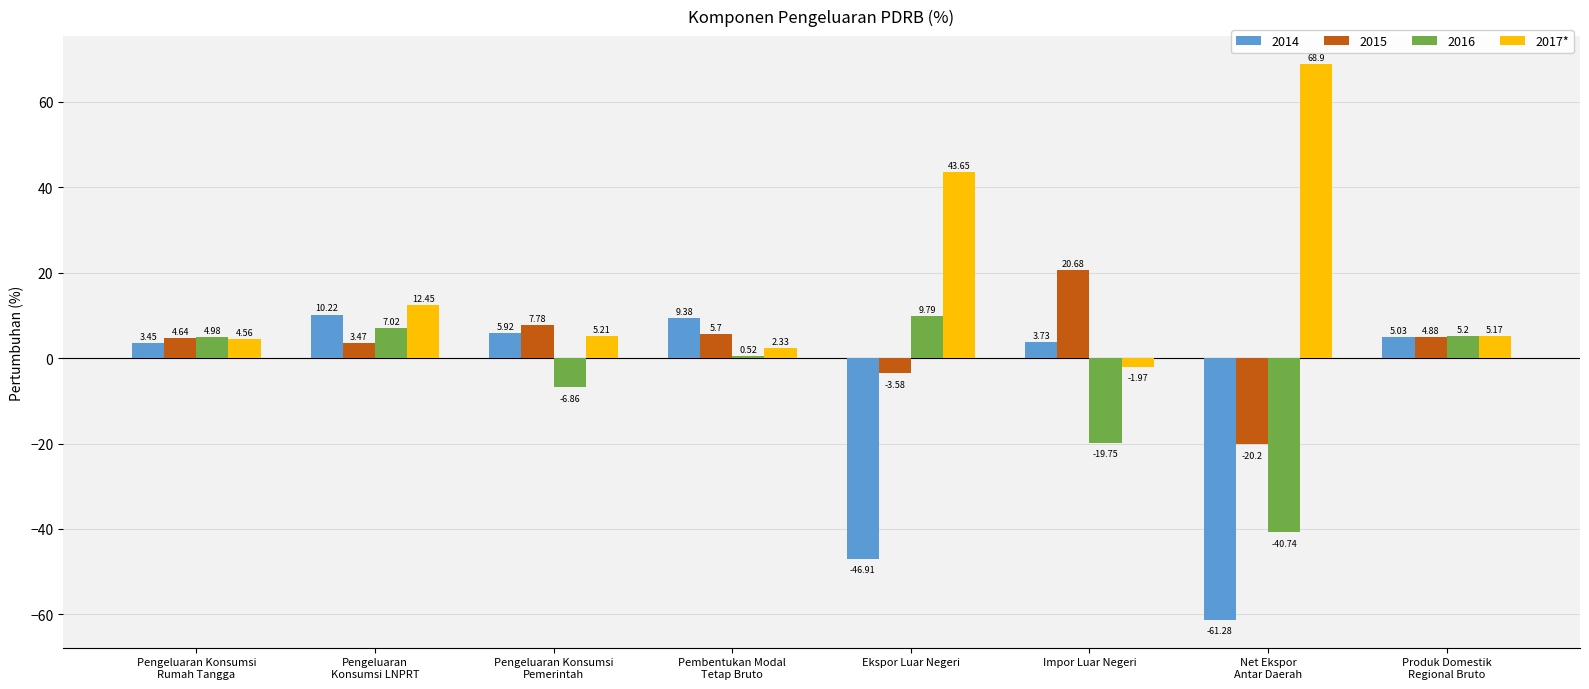

Does the chart contain any negative values?

Yes